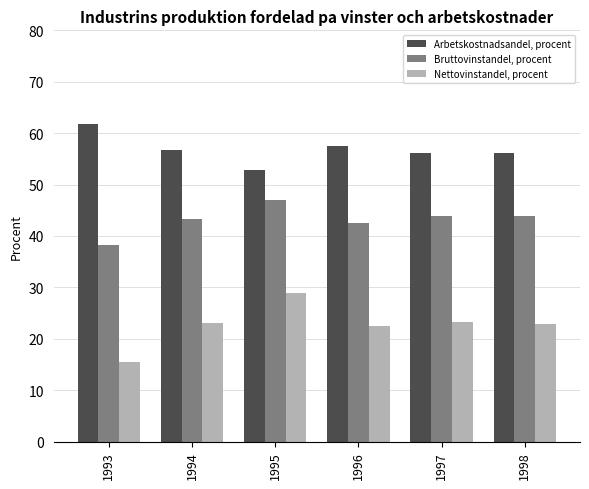

List the series in order of their peak value, highest first.

Arbetskostnadsandel, procent, Bruttovinstandel, procent, Nettovinstandel, procent